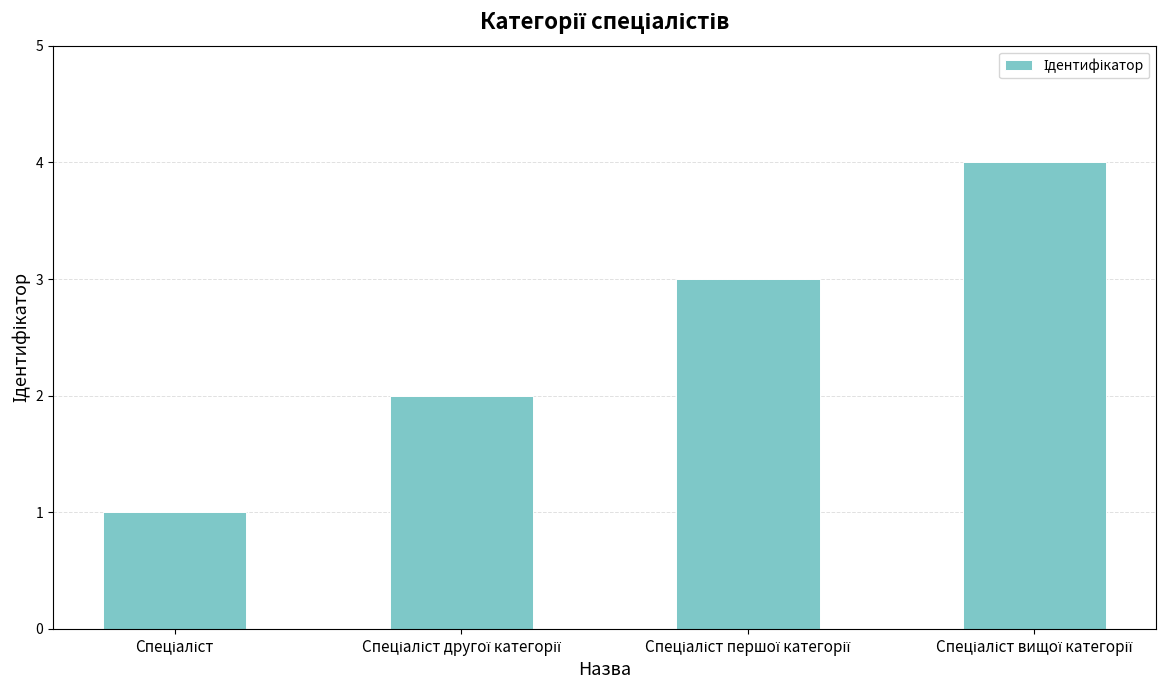

What is the maximum value shown in the chart?

4